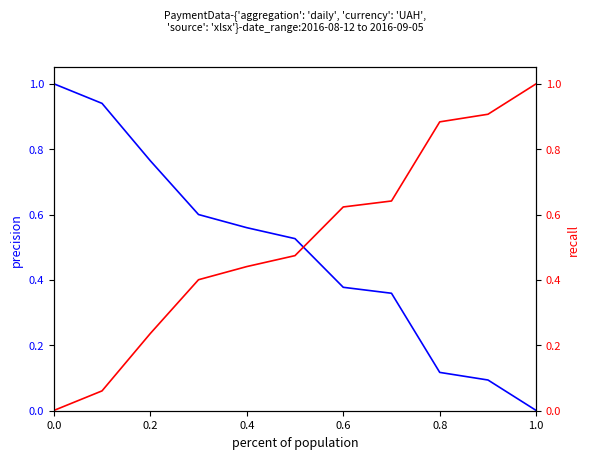

True or false: precision and recall intersect in this chart.

True